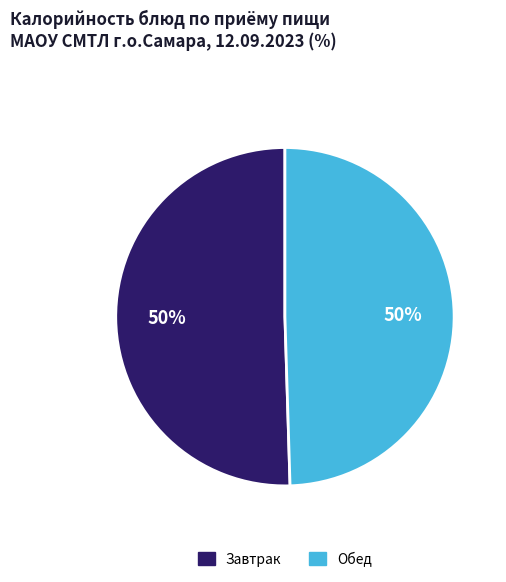

To the nearest percent, what is the average slice percentage?

50%